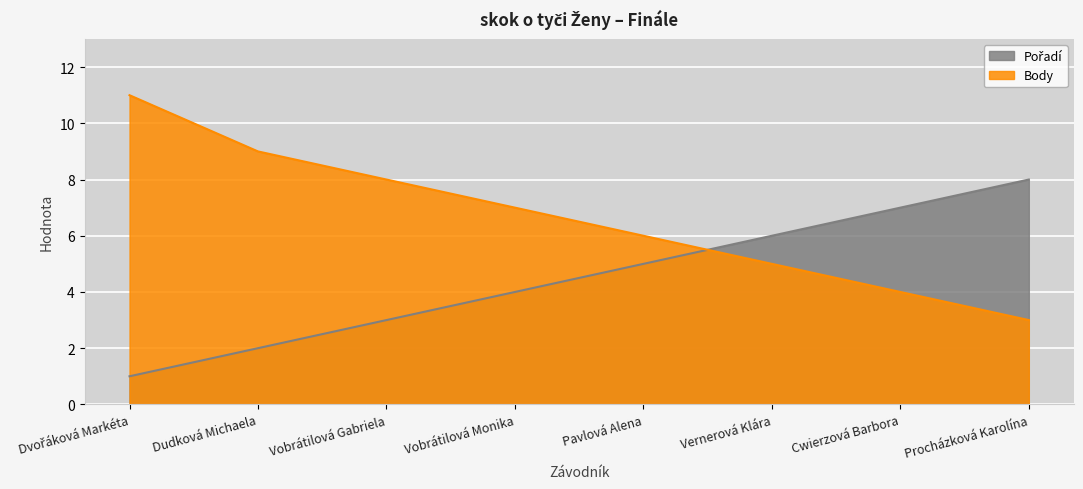

List the labels in order of Pořadí value, smallest first.

Dvořáková Markéta, Dudková Michaela, Vobrátilová Gabriela, Vobrátilová Monika, Pavlová Alena, Vernerová Klára, Cwierzová Barbora, Procházková Karolína